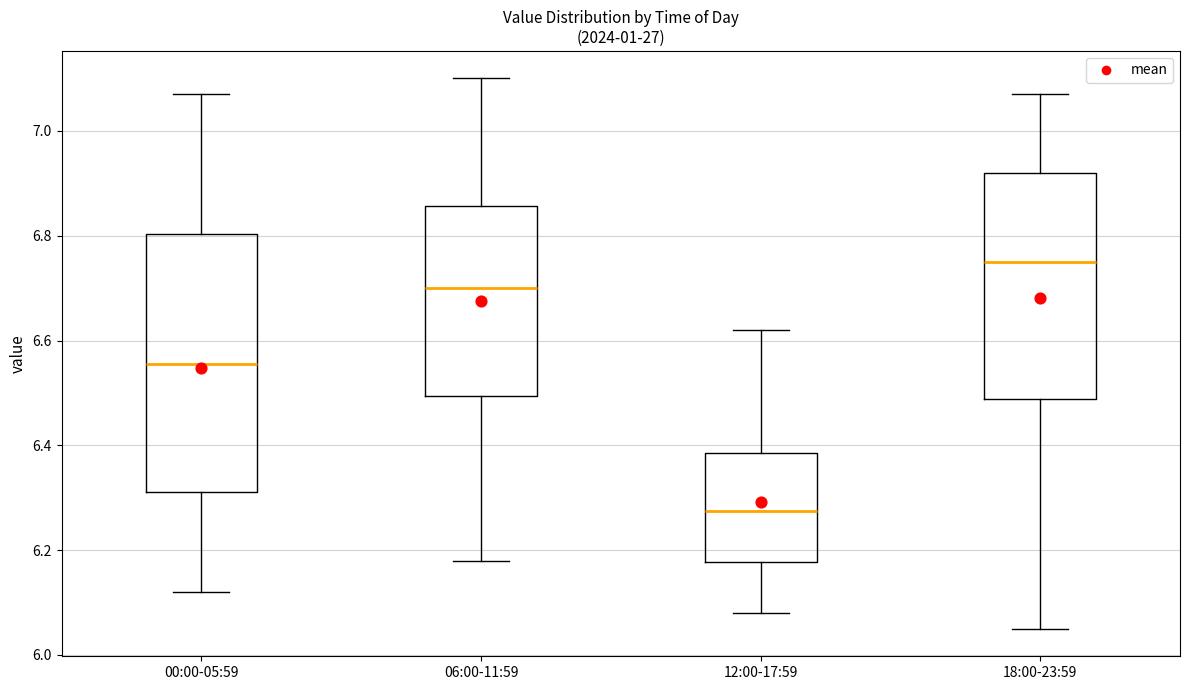

Where does the upper whisker of the box for 18:00-23:59 end on the y-axis? The values are not printed on the chart, so give them approximately, as read against the axis.

7.08